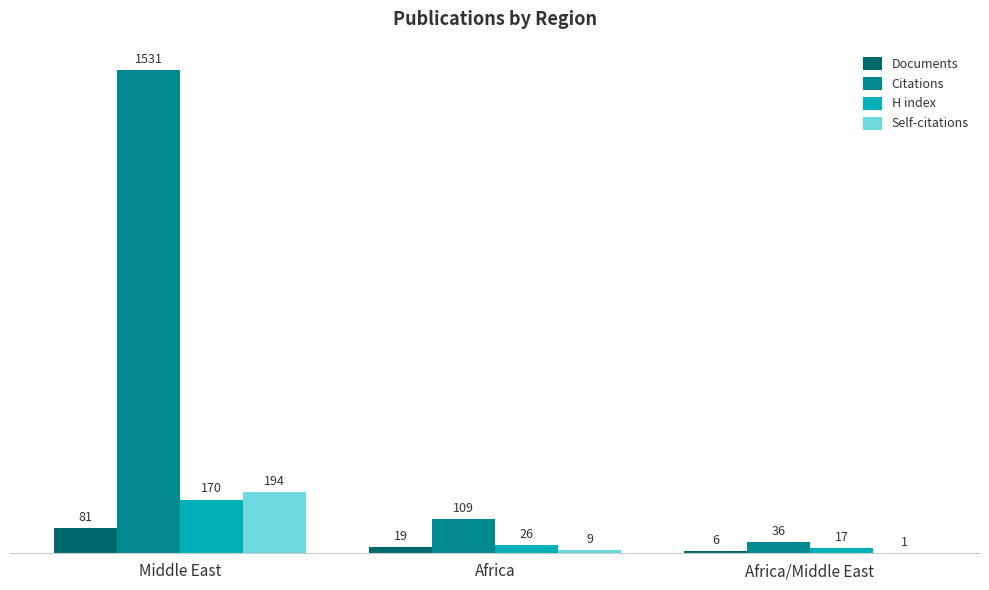

Reading right to left, transcribe all the data shown in this chart.

Documents: Africa/Middle East=6	Africa=19	Middle East=81
Citations: Africa/Middle East=36	Africa=109	Middle East=1531
H index: Africa/Middle East=17	Africa=26	Middle East=170
Self-citations: Africa/Middle East=1	Africa=9	Middle East=194